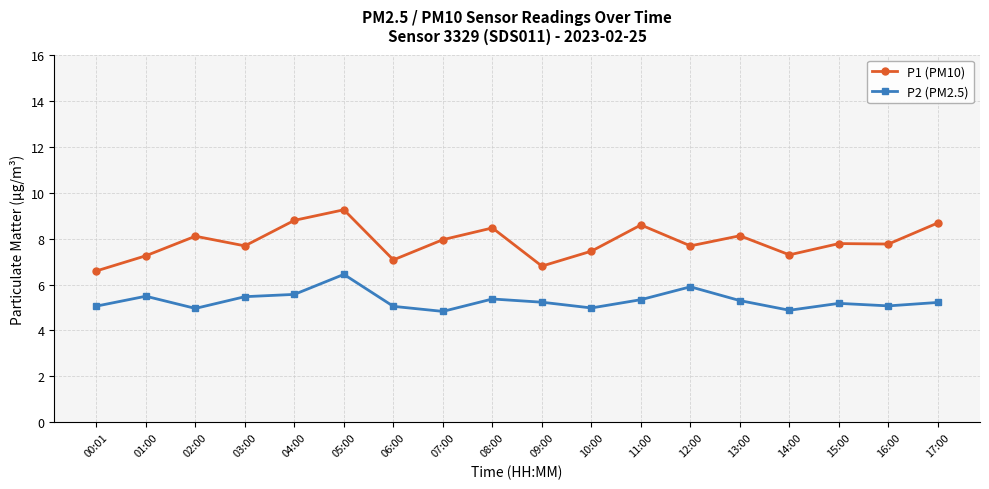

List the series in order of their overall mean, highest first.

P1 (PM10), P2 (PM2.5)